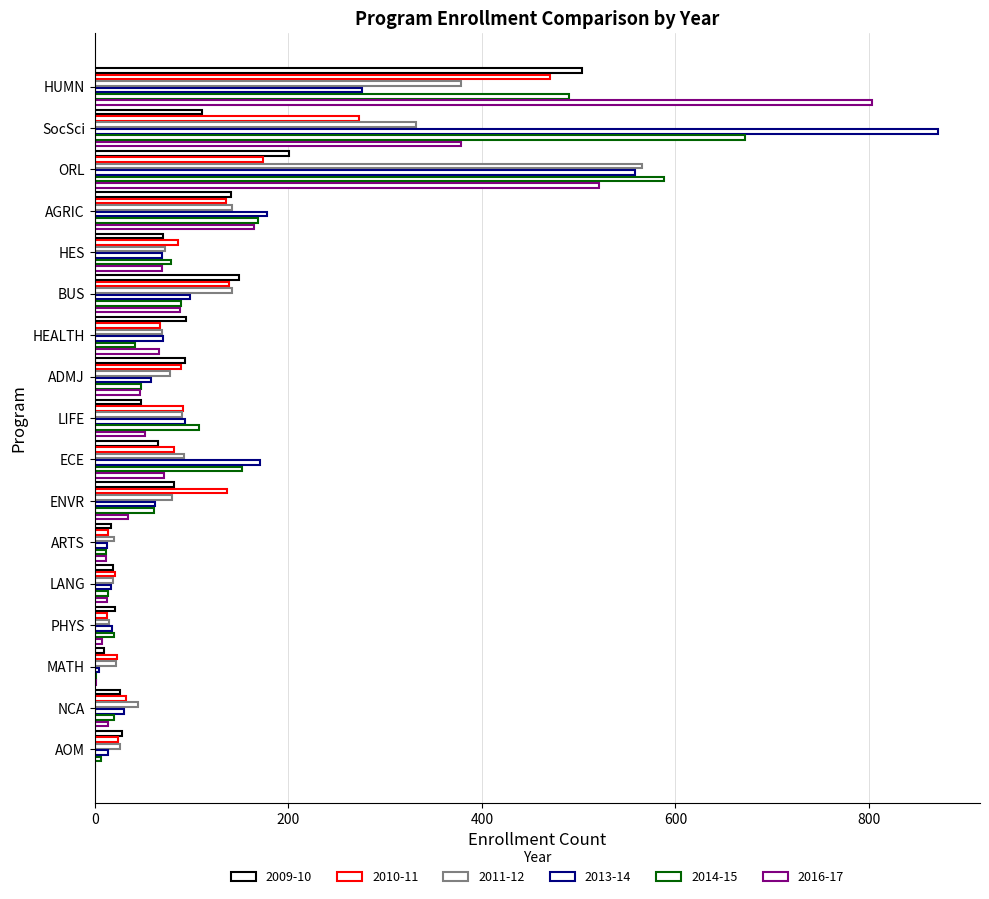

Between ORL and AGRIC, which is larger?

ORL